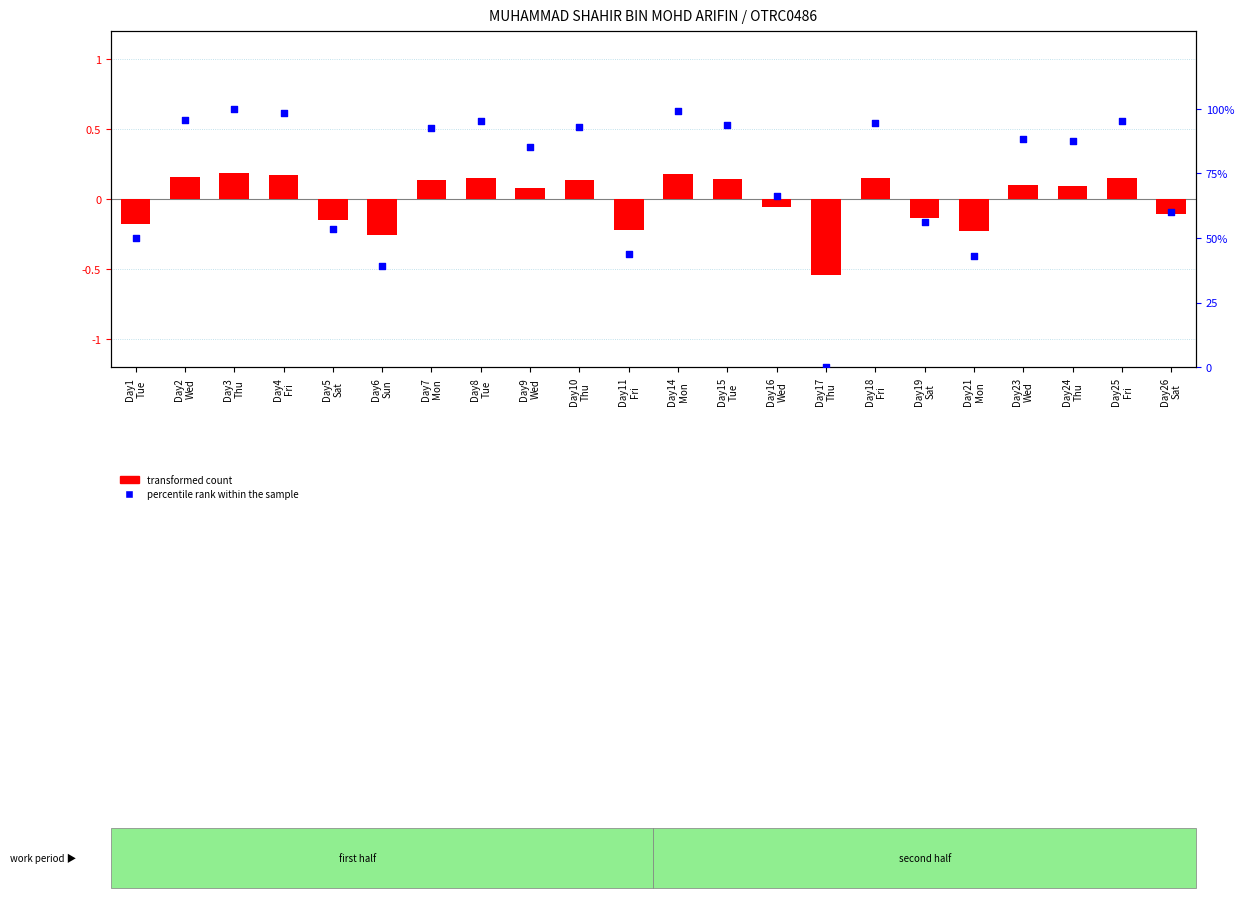

Which series contains the highest Y value?

percentile rank within the sample